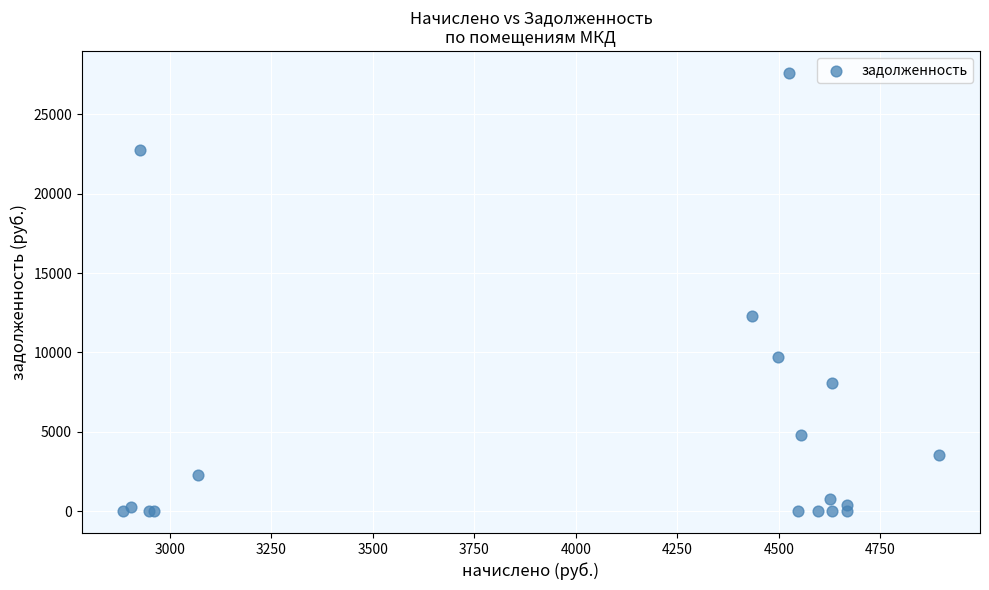

What Y value in the scatter plot is closest to 13808?

12302.3